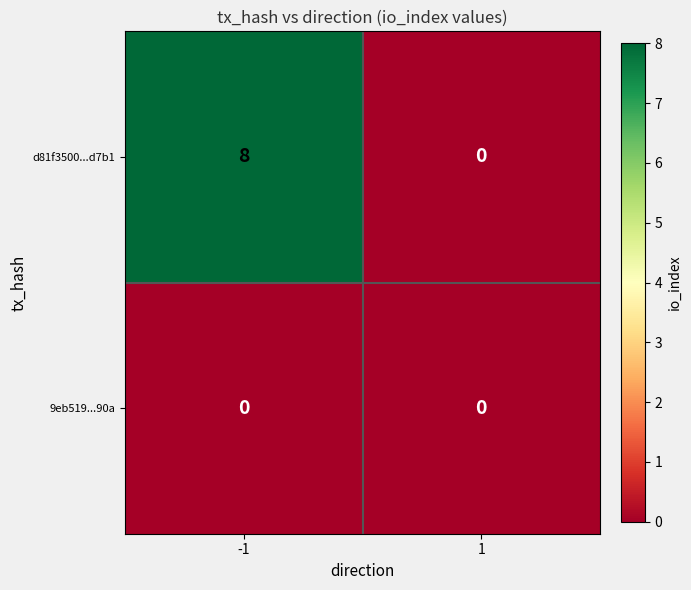

What is the sum of all d81f3500...d7b1 values?

8